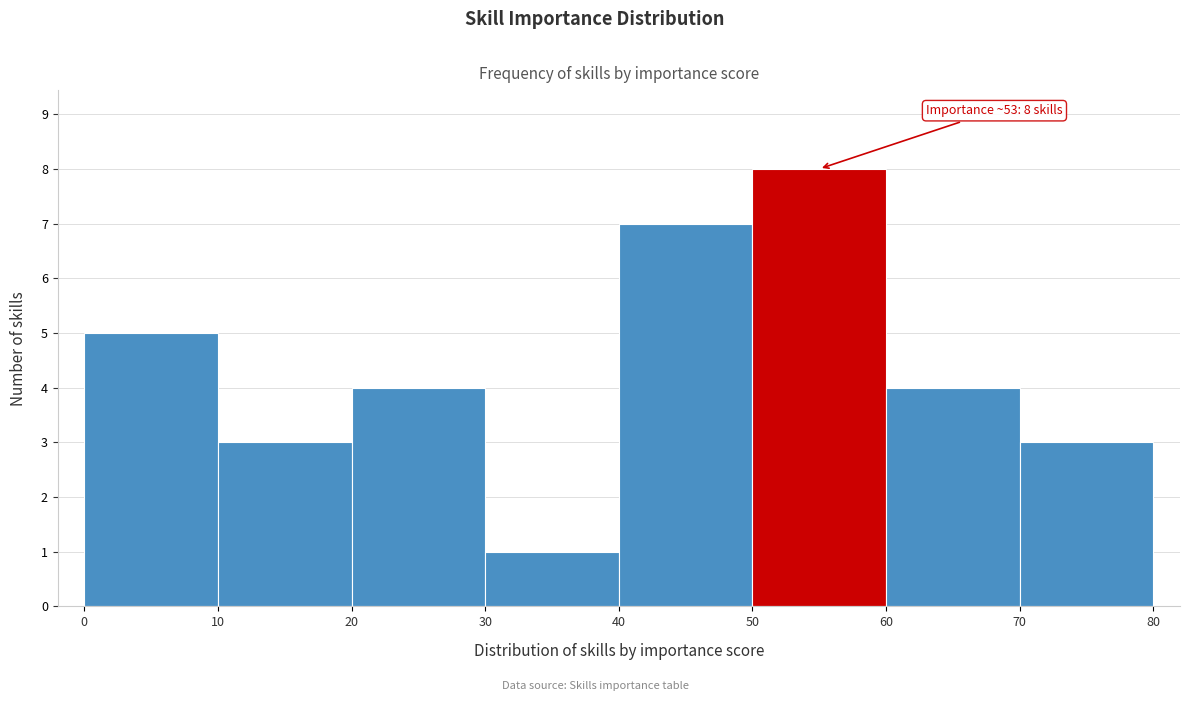

Over which range of the x-axis is the bar tallest?

50 to 60